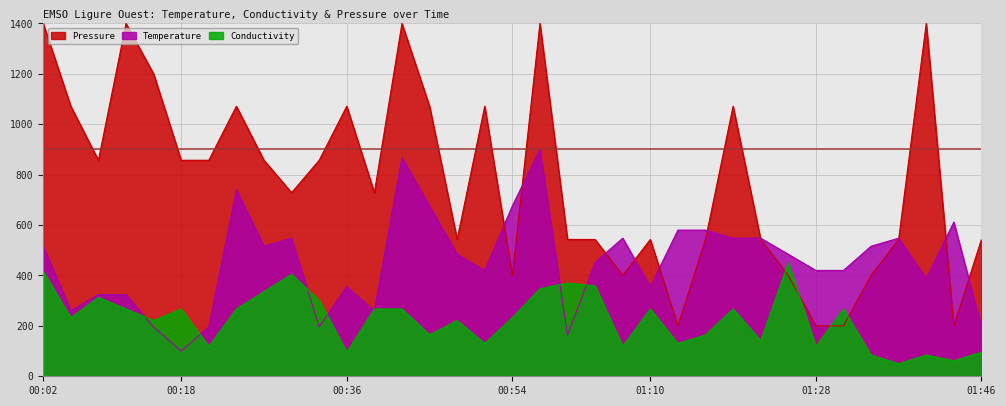

What is the highest value of the Temperature series?

900.0